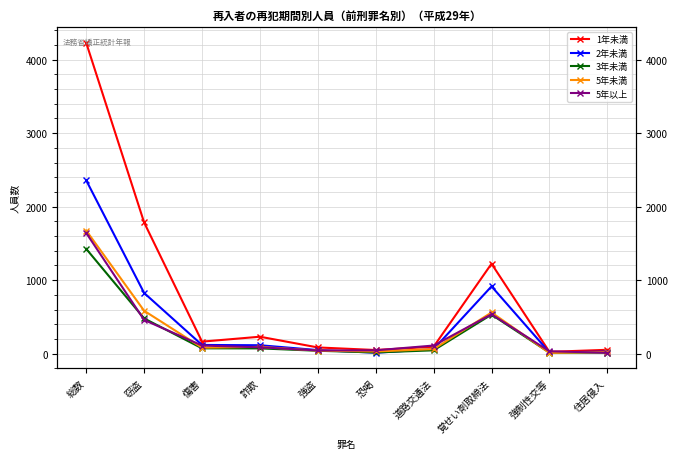

What is the difference between the maximum and second lowest values in the 5年以上 series?

1609